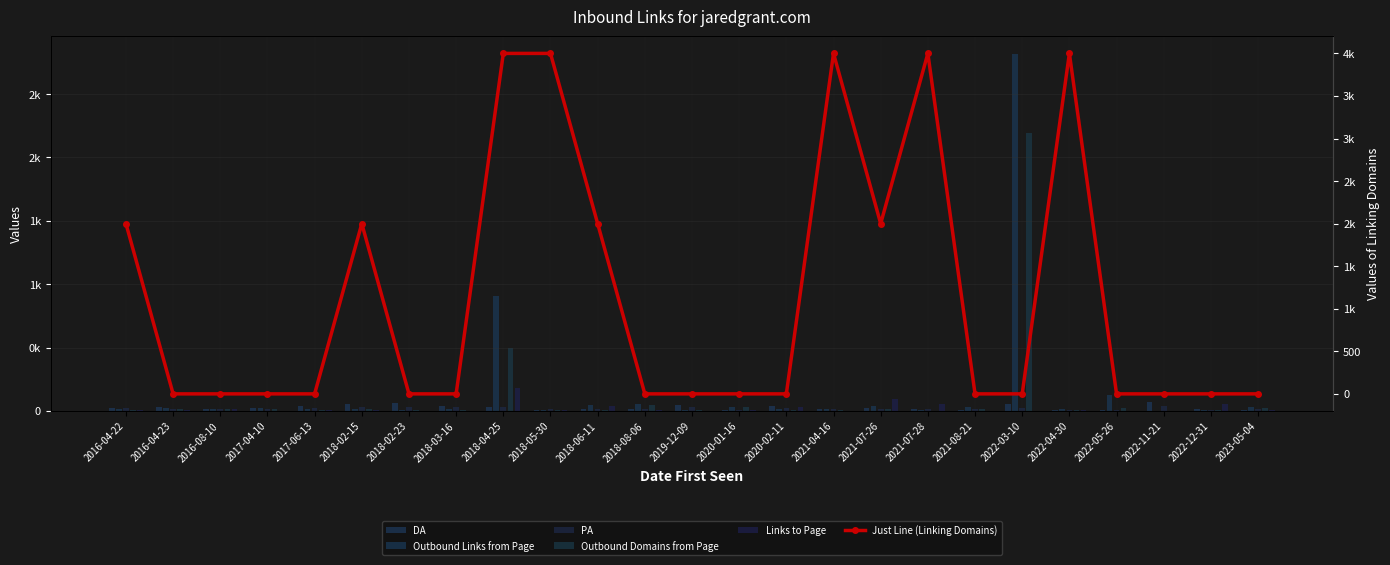

How many bars are there in total?

150